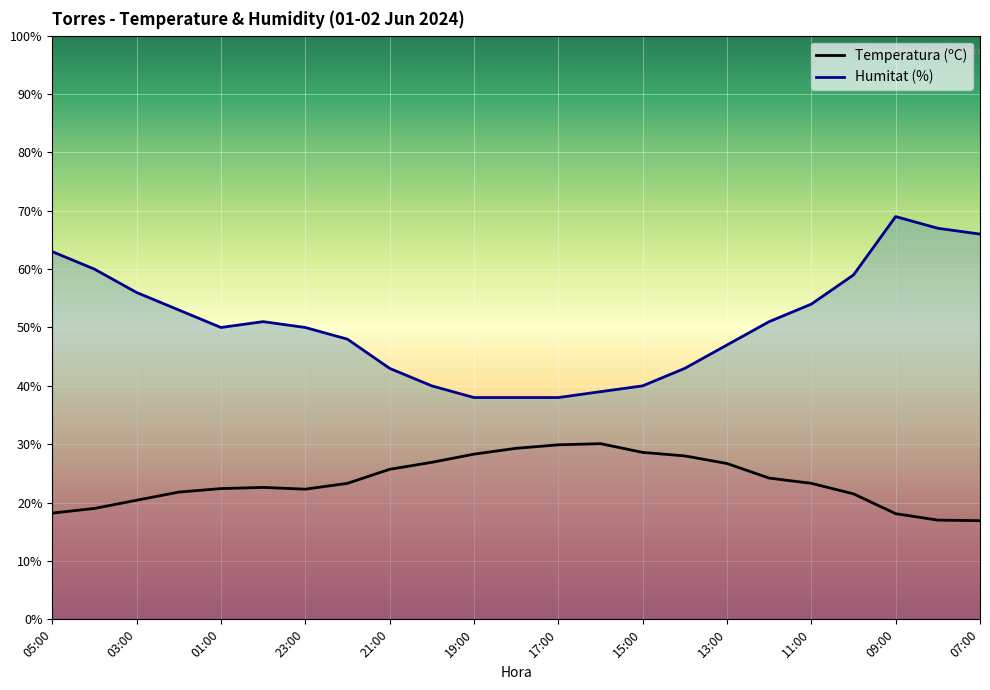

Is it true that Temperatura (ºC) equals 39.2 at 11:00?

False